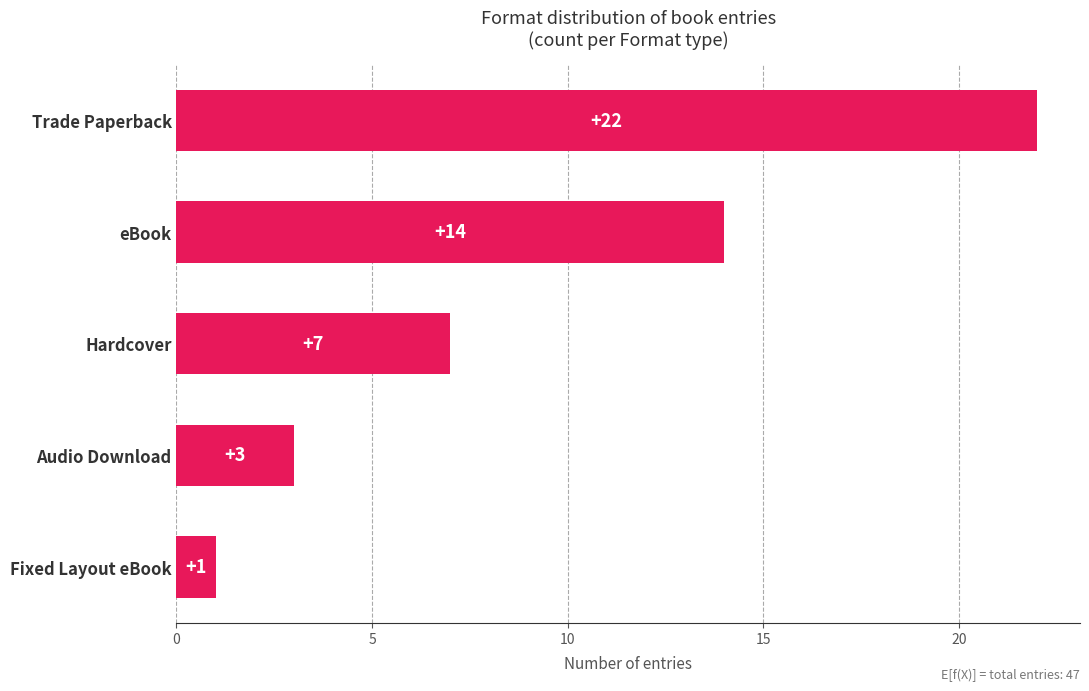

Reading top to bottom, what are all the values shown in this chart?

22	14	7	3	1